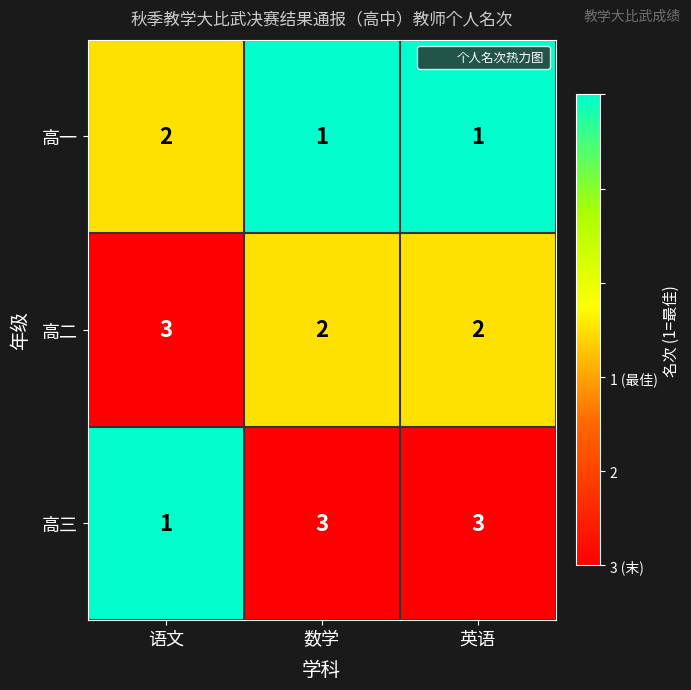

Read the 高二 value at 语文.

3